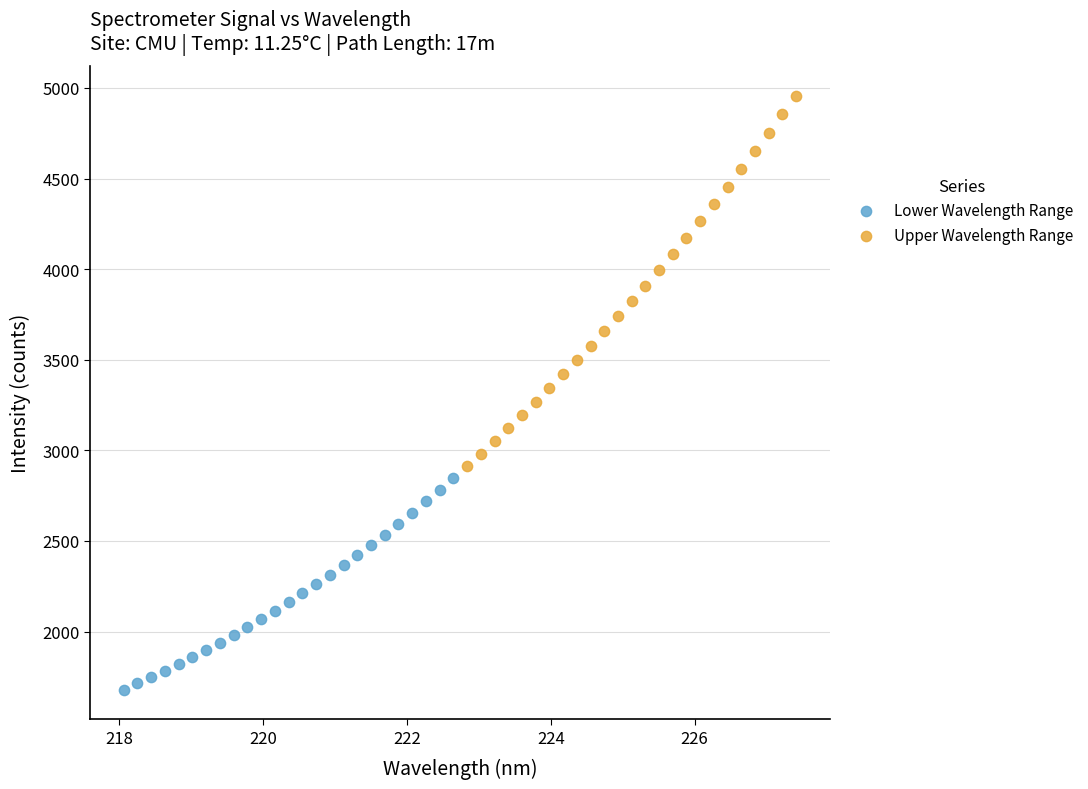

Which series has the largest Y range (max minus min)?

Upper Wavelength Range